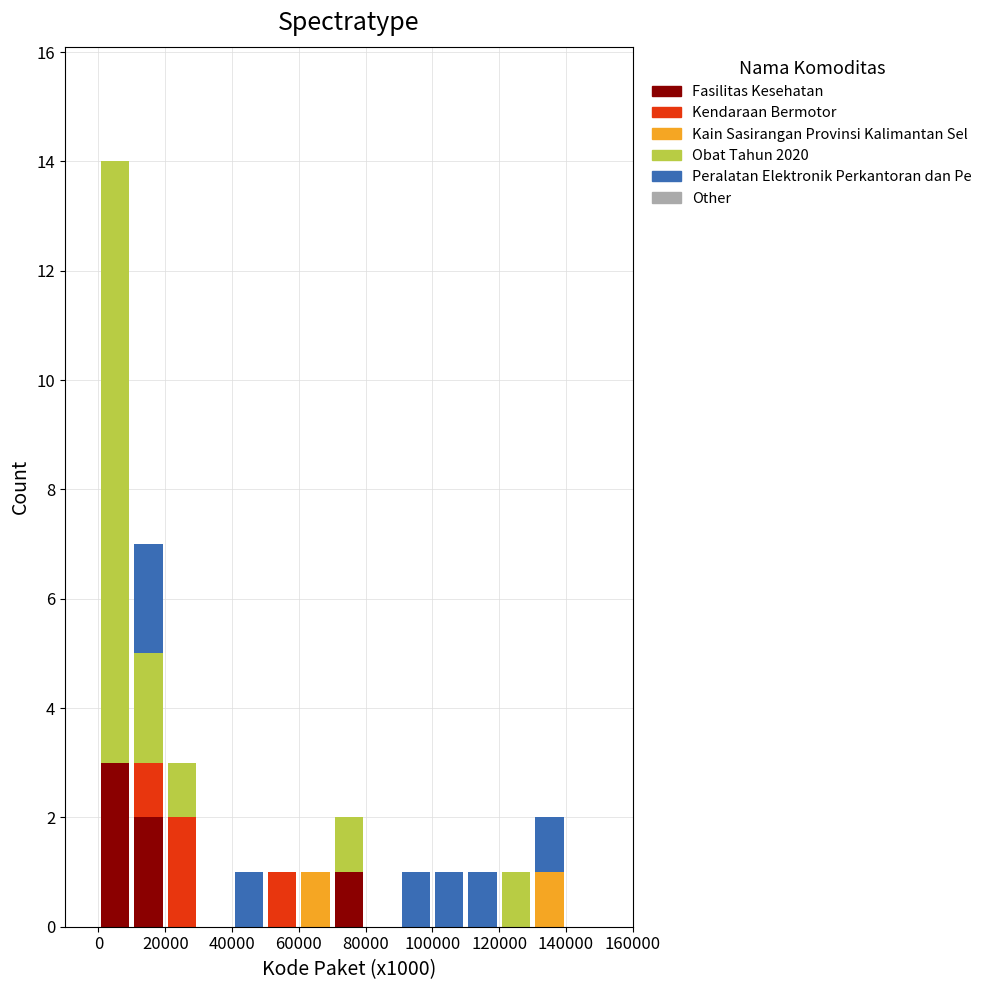

Reading left to right, list every stacked bar in this chart as the range it spans on the x-axis followed by its total height. The values are not printed on the chart, so give them approximately, as read against the axis.

0 to 10000: 14
10000 to 20000: 7
20000 to 30000: 3
30000 to 40000: 0
40000 to 50000: 1
50000 to 60000: 1
60000 to 70000: 1
70000 to 80000: 2
80000 to 90000: 0
90000 to 100000: 1
100000 to 110000: 1
110000 to 120000: 1
120000 to 130000: 1
130000 to 140000: 2
140000 to 150000: 0